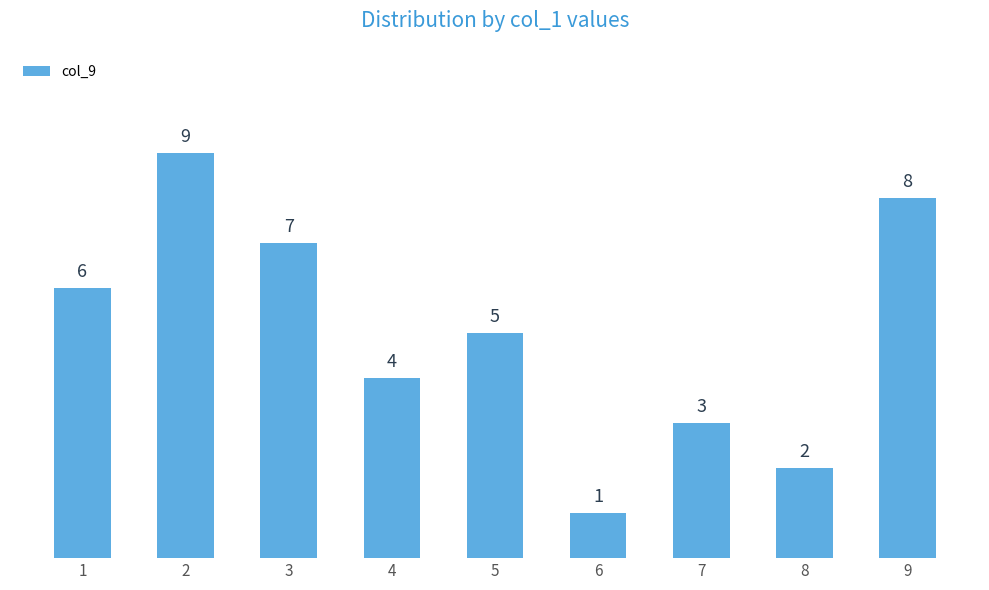

Read the value at 4.

4